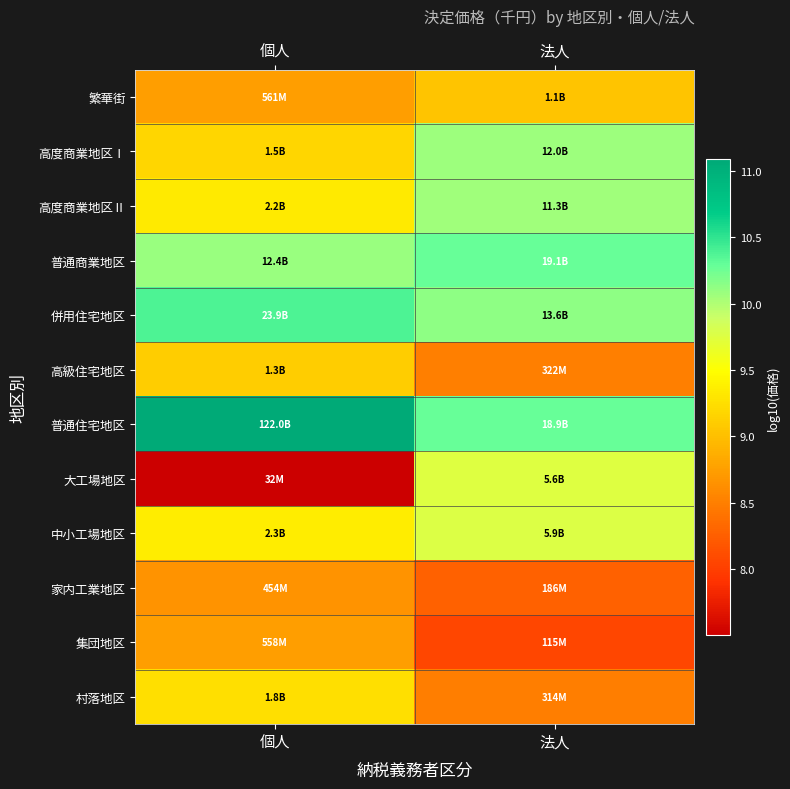

Reading left to right, list all the values displayed in this chart.

繁華街: 個人=8.7	法人=9.0
高度商業地区Ⅰ: 個人=9.2	法人=10.1
高度商業地区Ⅱ: 個人=9.3	法人=10.1
普通商業地区: 個人=10.1	法人=10.3
併用住宅地区: 個人=10.4	法人=10.1
高級住宅地区: 個人=9.1	法人=8.5
普通住宅地区: 個人=11.1	法人=10.3
大工場地区: 個人=7.5	法人=9.7
中小工場地区: 個人=9.4	法人=9.8
家内工業地区: 個人=8.7	法人=8.3
集団地区: 個人=8.7	法人=8.1
村落地区: 個人=9.3	法人=8.5